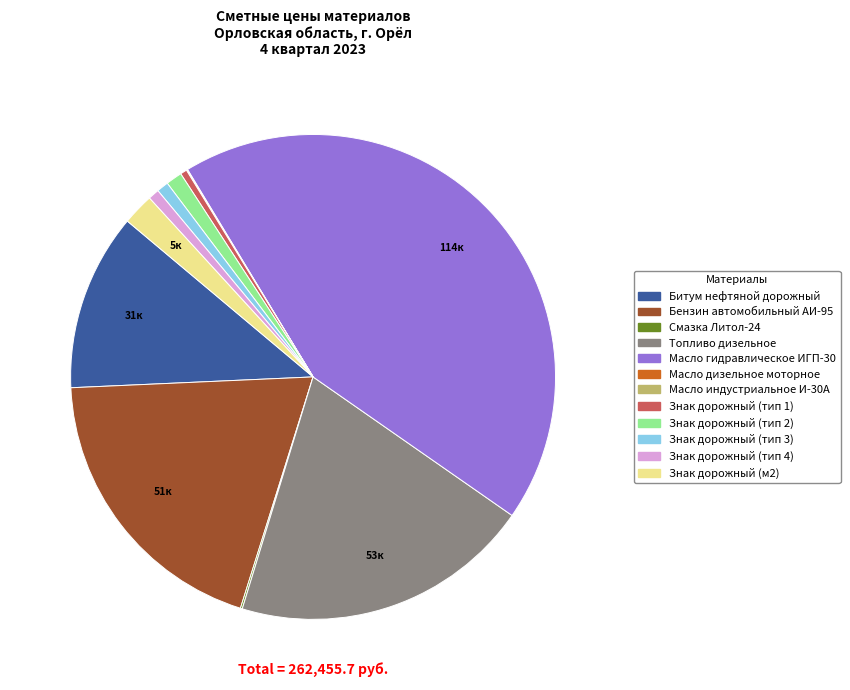

Does Знак дорожный (тип 4) represent more than half of the total?

No